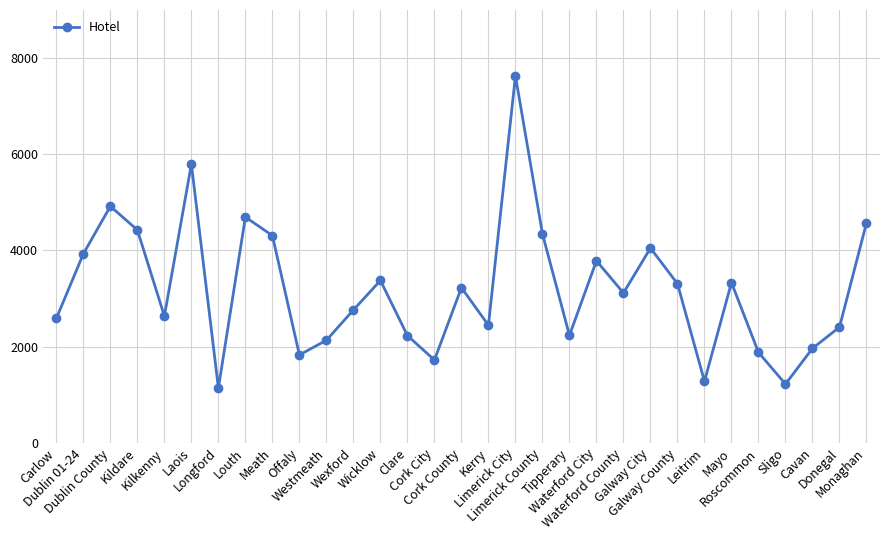

What is the ratio of the value at Cork City to the value at Donegal?

0.7